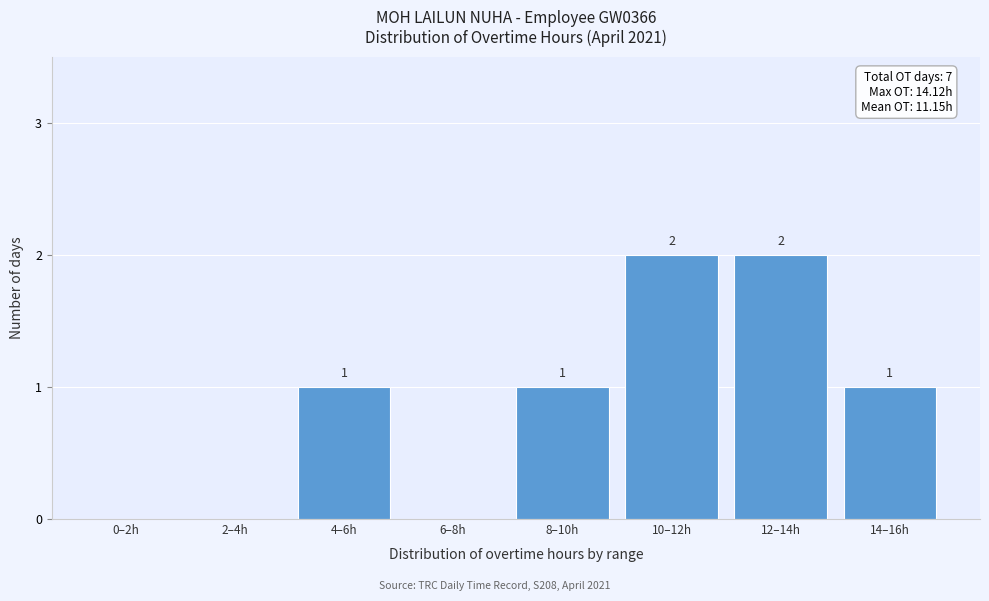

Reading right to left, list all the values displayed in this chart.

14–16h=1	12–14h=2	10–12h=2	8–10h=1	6–8h=0	4–6h=1	2–4h=0	0–2h=0